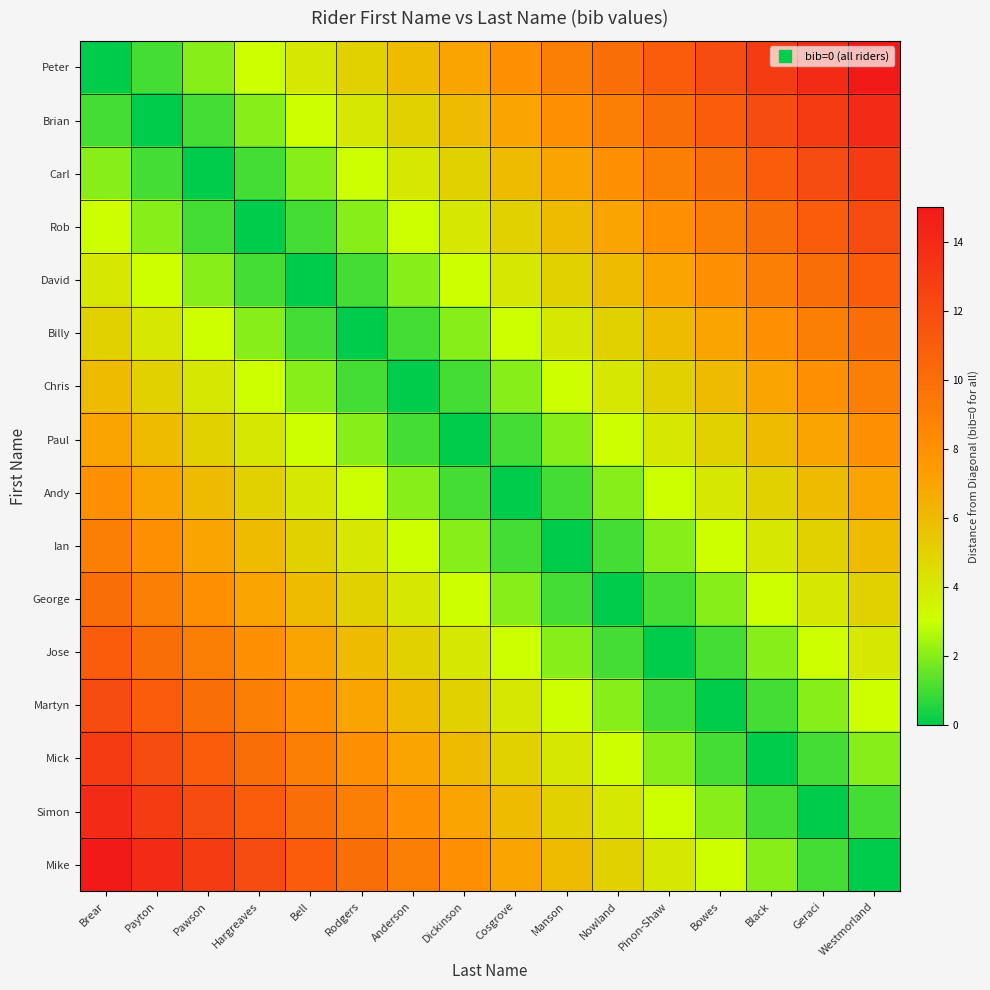

Which label corresponds to the smallest value in the chart?

Brear